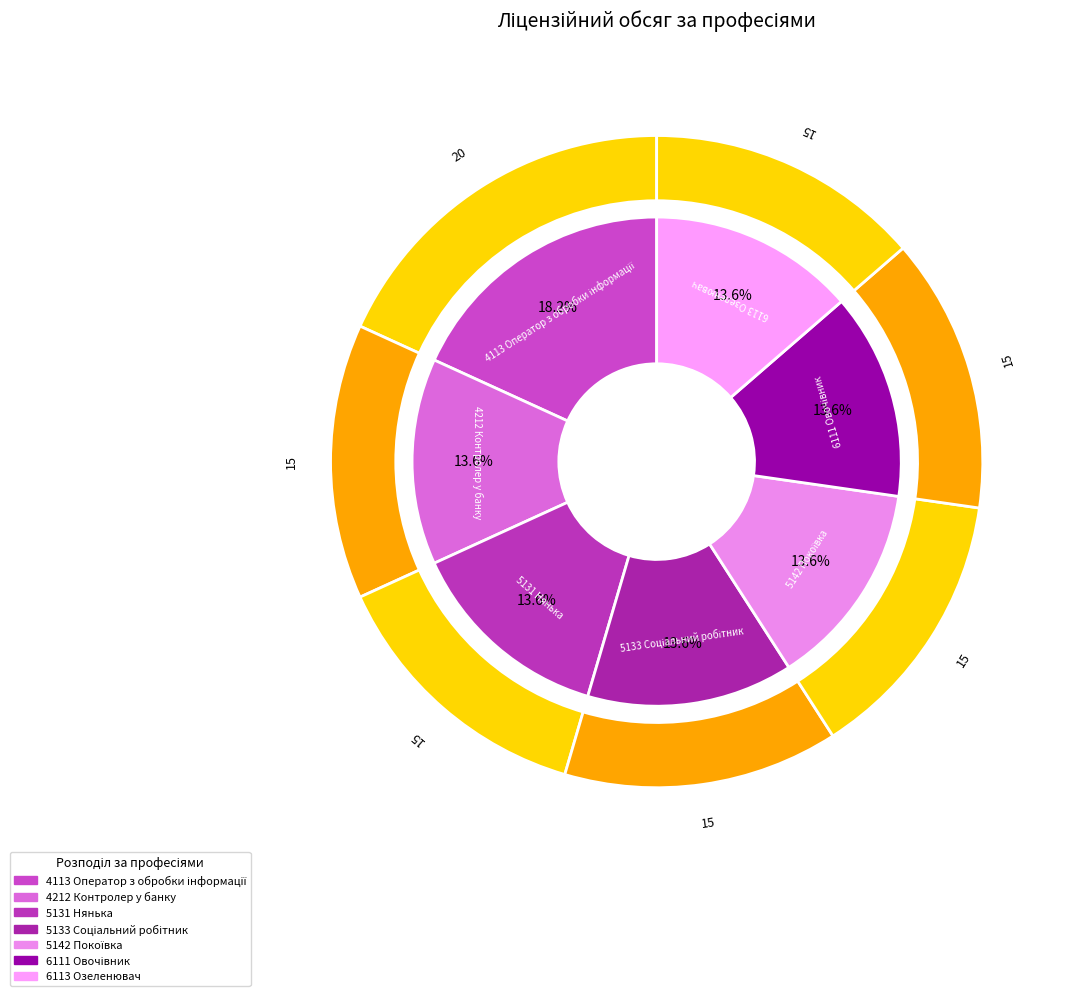

Which category has the biggest portion of the pie?

4113 Оператор з обробки інформації